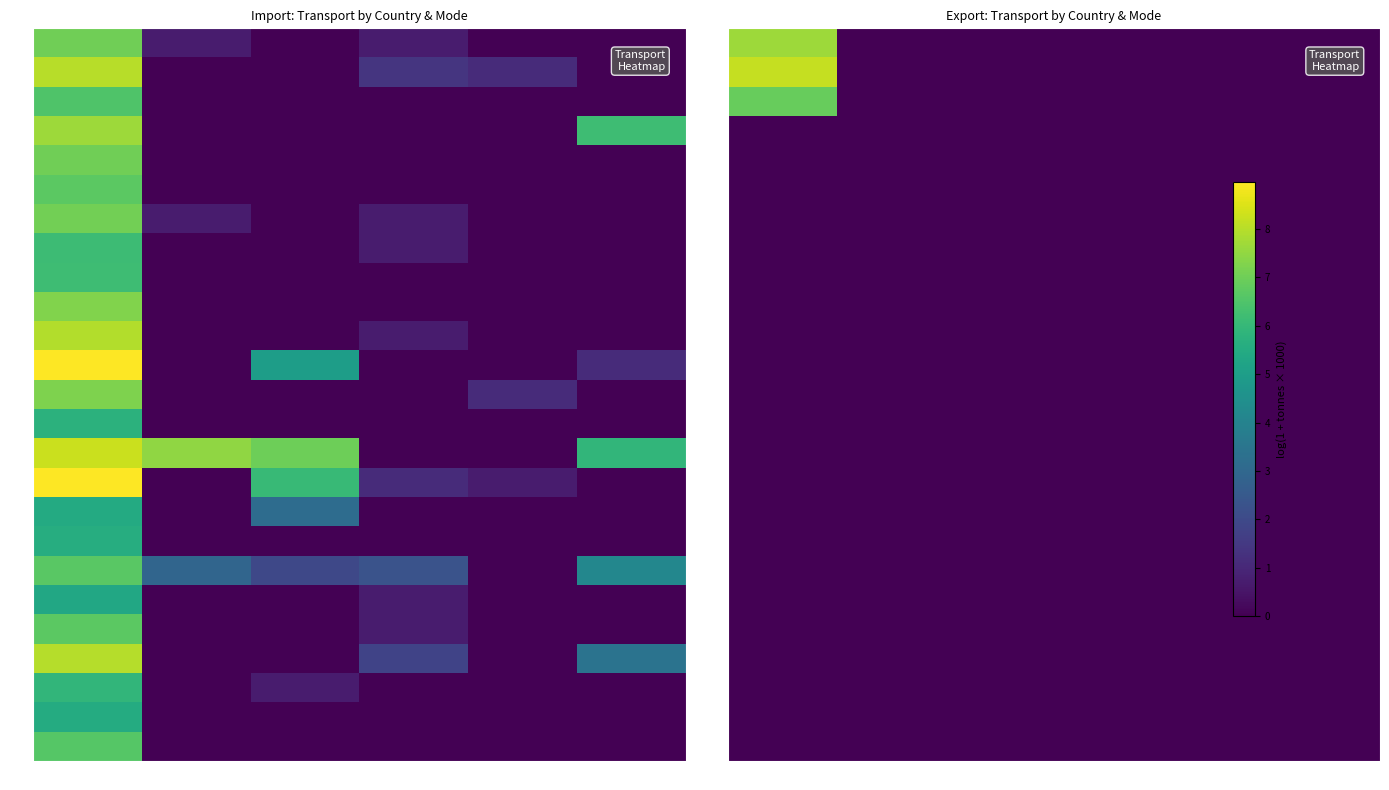

Between Road and Rail, which is larger?

Road